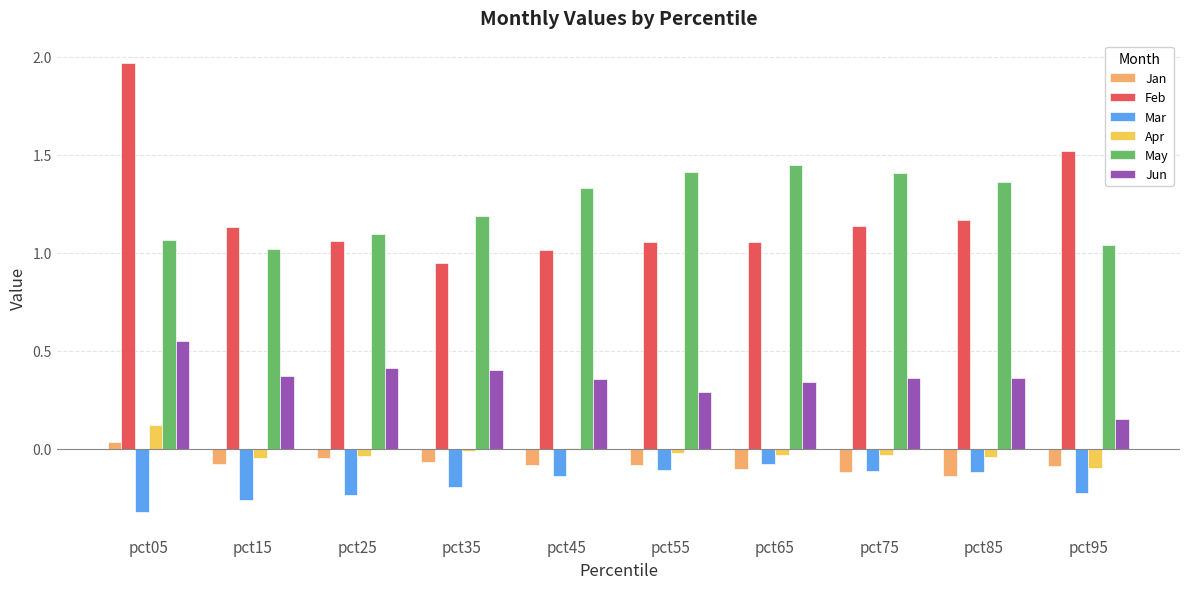

At which label does Feb reach its peak?

pct05